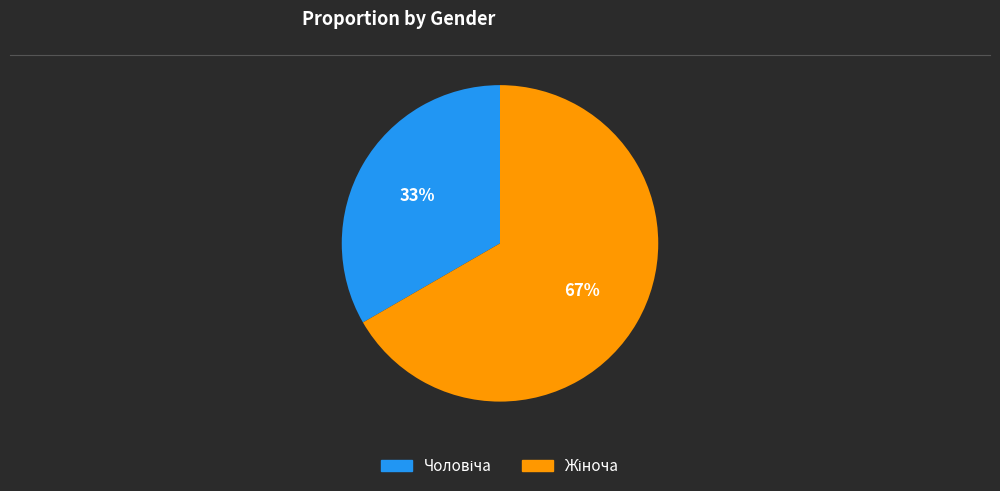

Is there a majority slice in this chart?

Yes